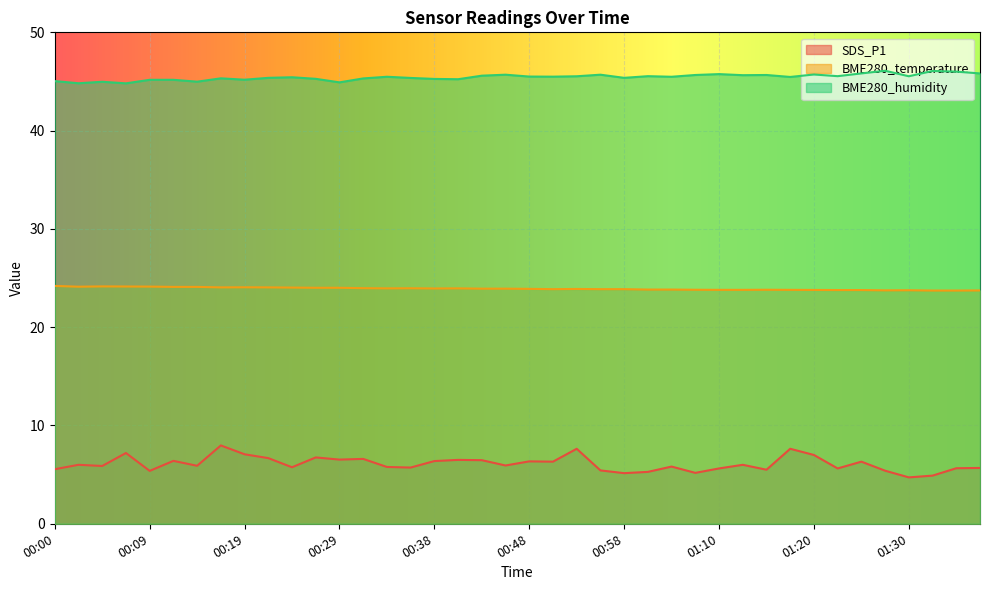

Where is BME280_humidity nearest to the value 45?

00:14